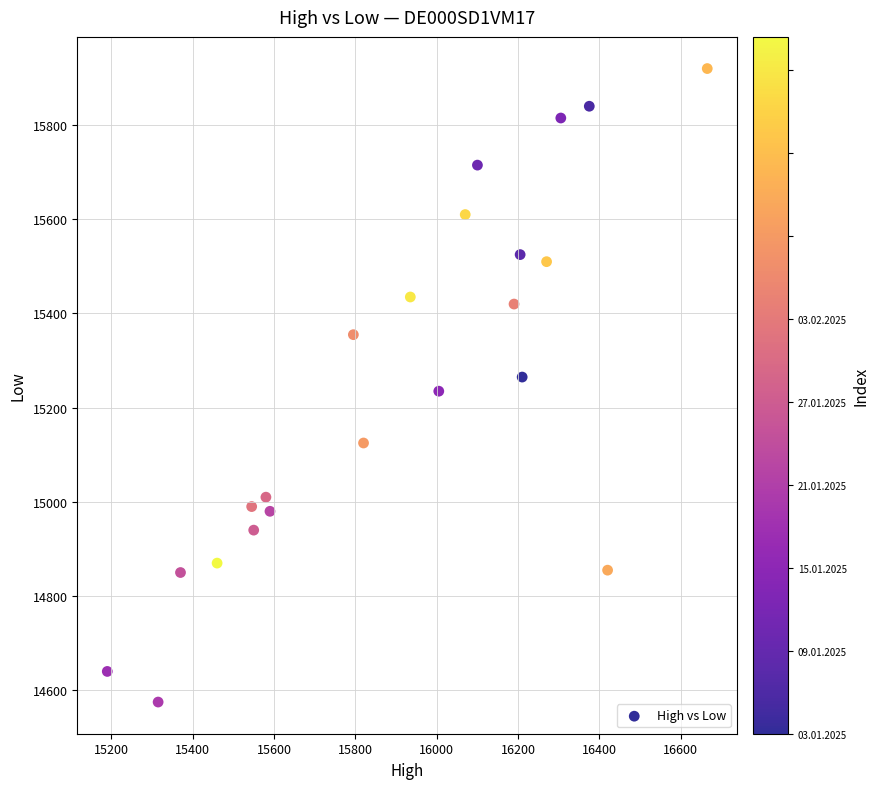

What is the range of Y values (max minus min)?

1345